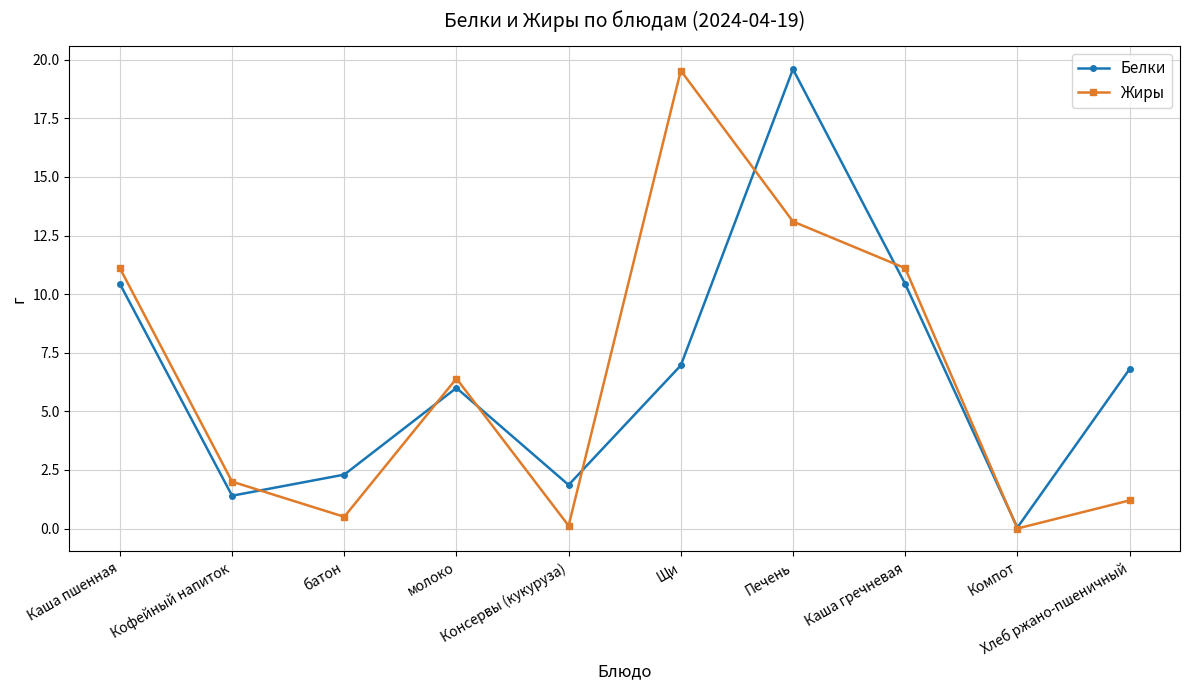

True or false: Белки and Жиры intersect in this chart.

True